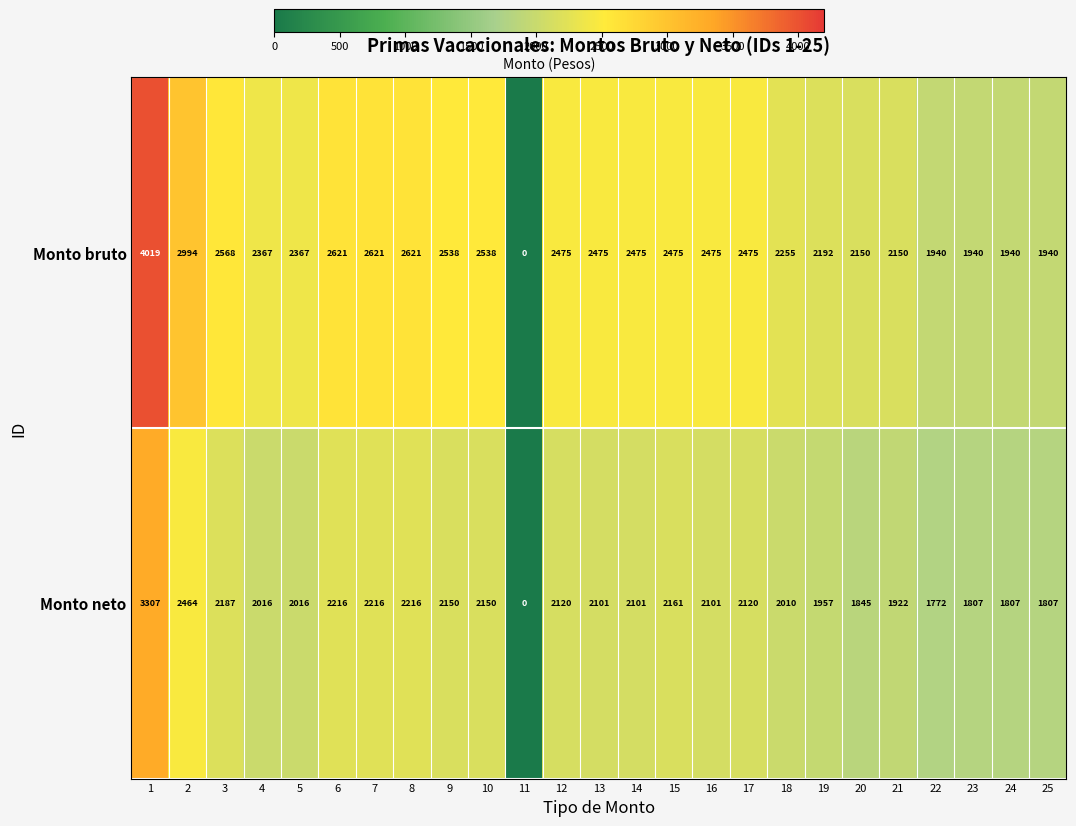

Which series has the widest spread of values?

Monto bruto